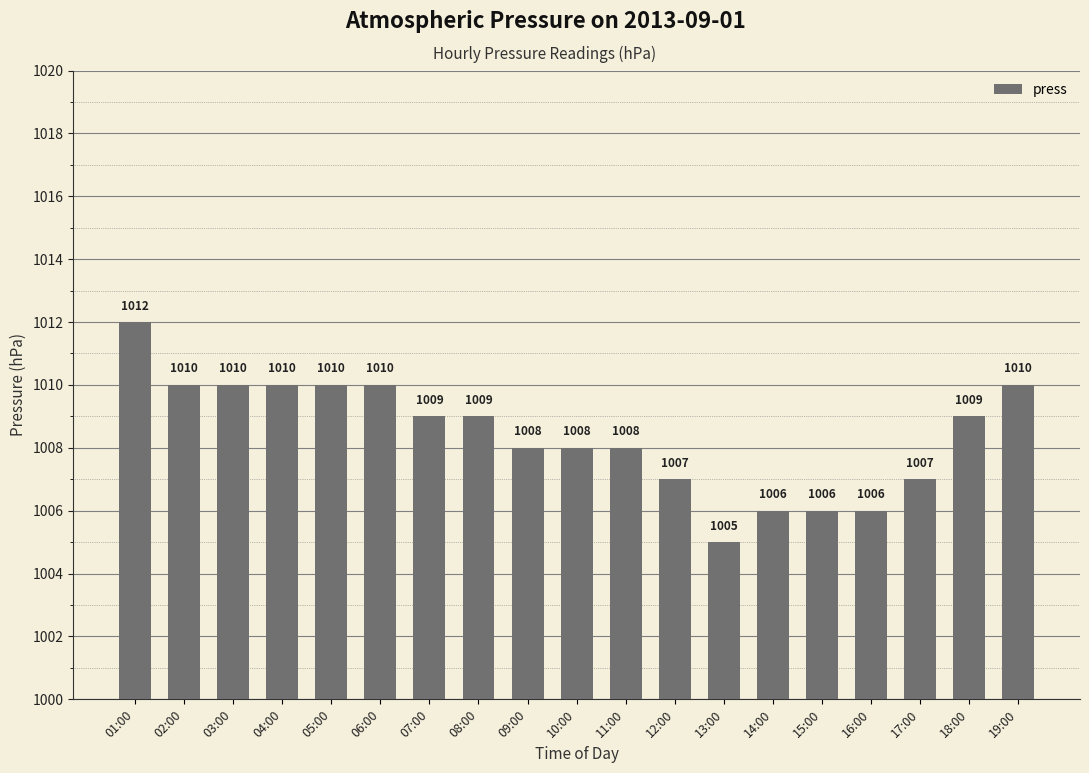

Which category has the highest value across all series?

01:00